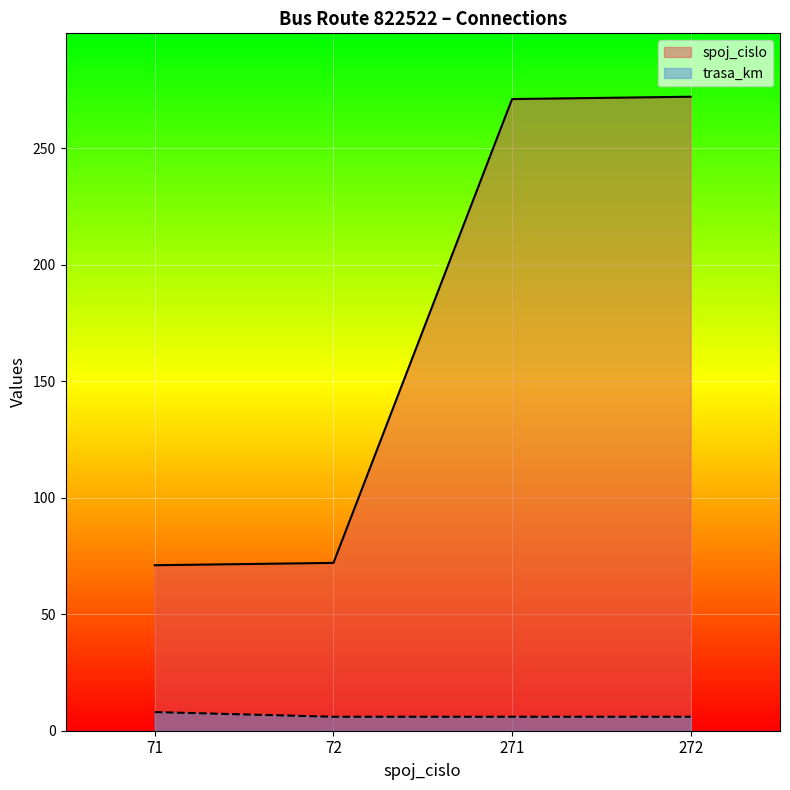

What is the maximum value shown in the chart?

272